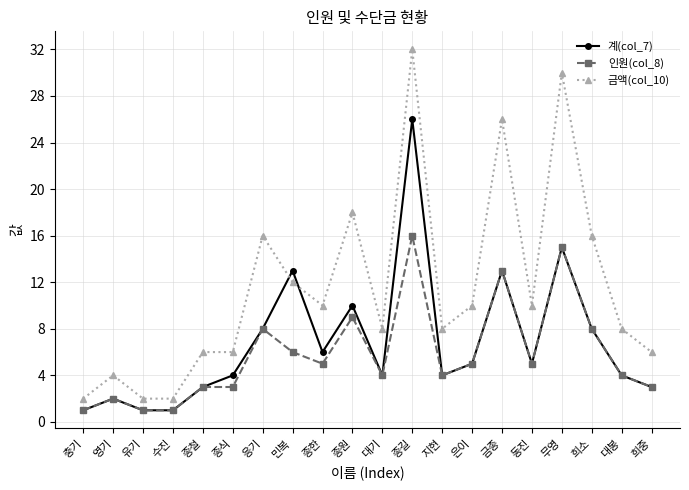

Which series changed the most between 동진 and 희소?

금액(col_10)